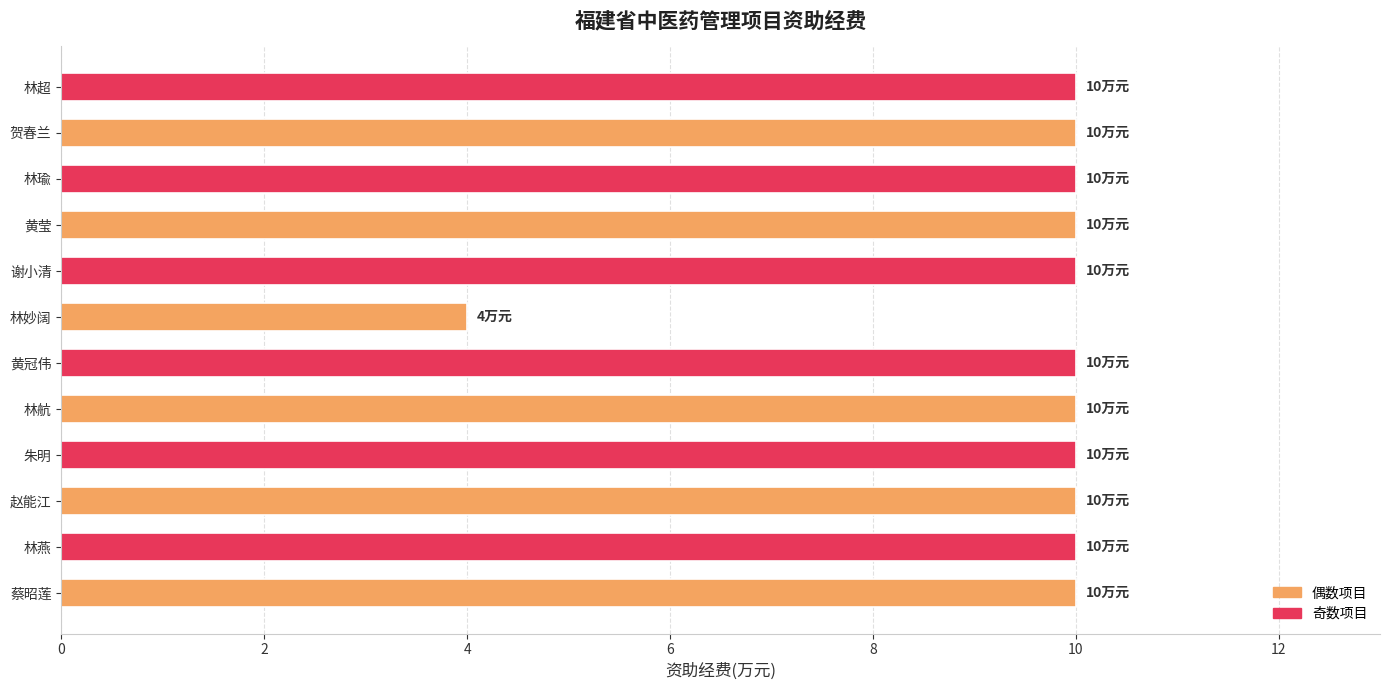

The value at 林燕 is 5. True or false?

False